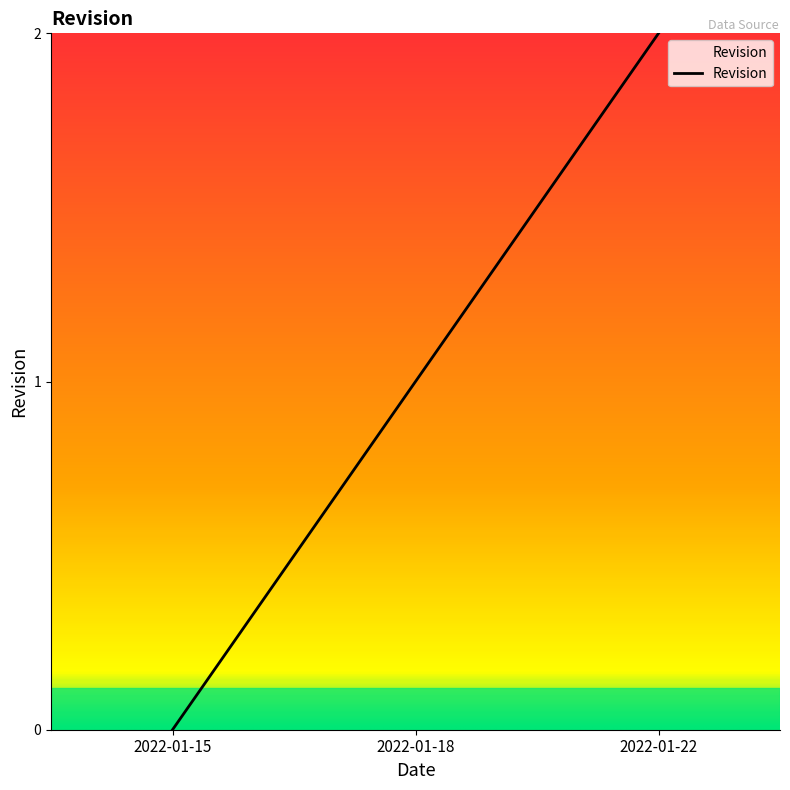

How many positive values are there?

2